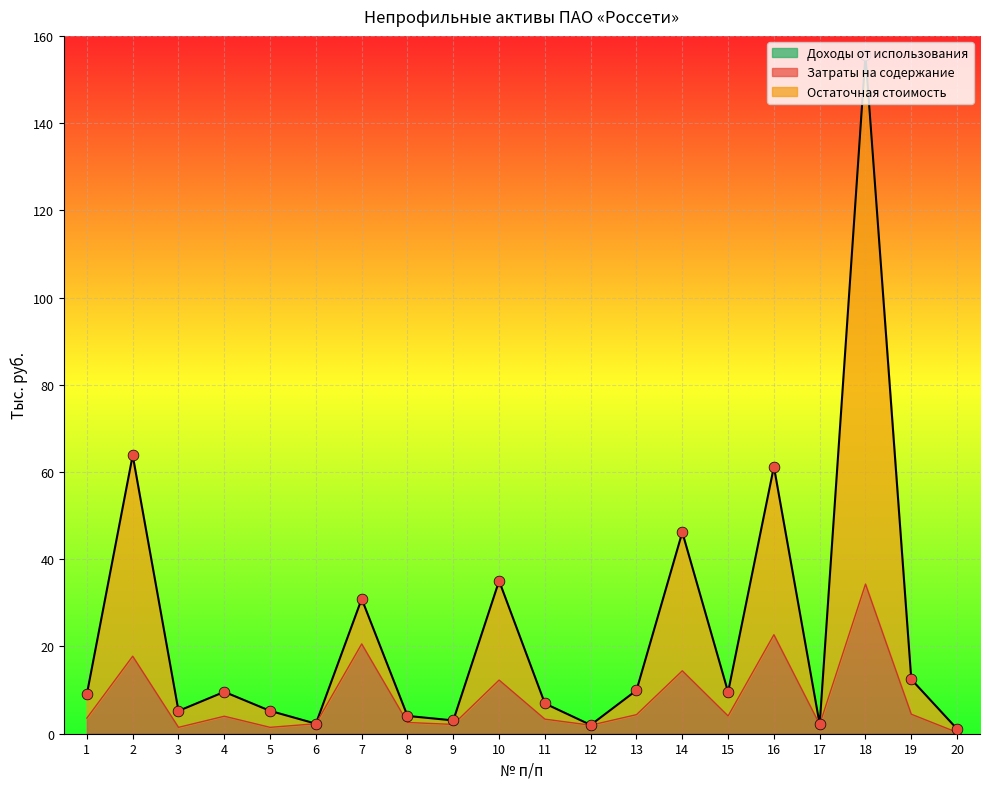

Is it true that Затраты на содержание equals 0.3 at 20?

True